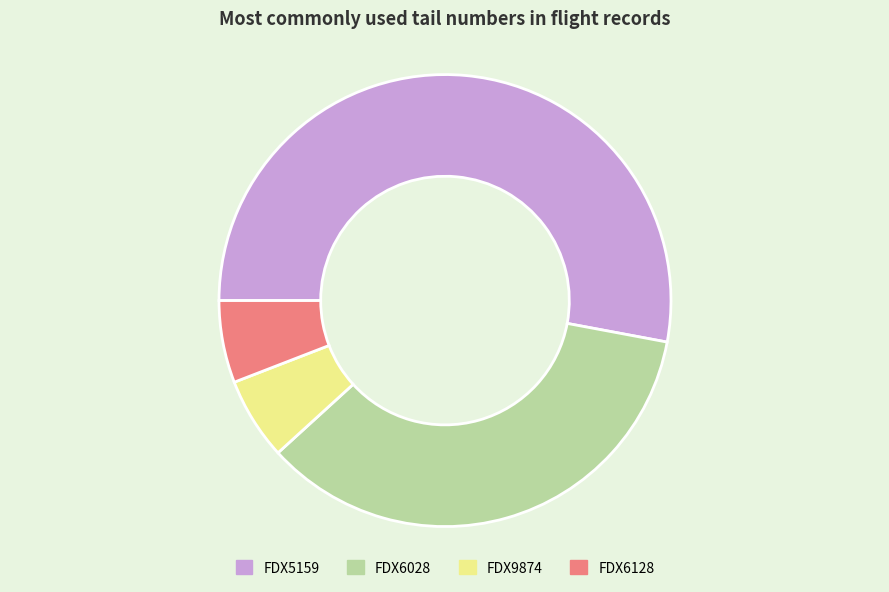

What is the ratio of the value at FDX6028 to the value at FDX5159?

0.7